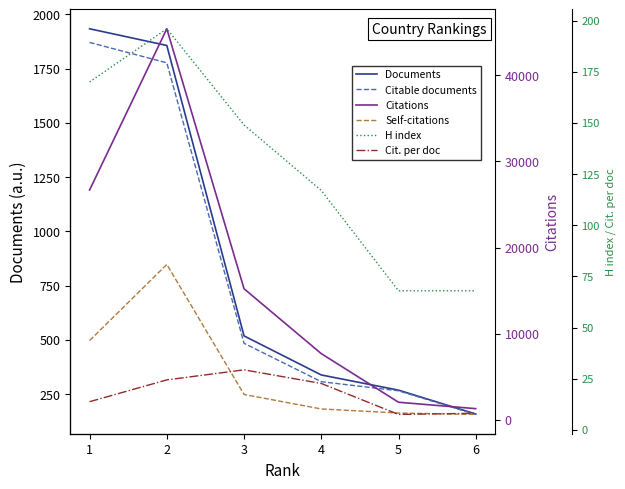

What is the minimum value for Documents?

158.0